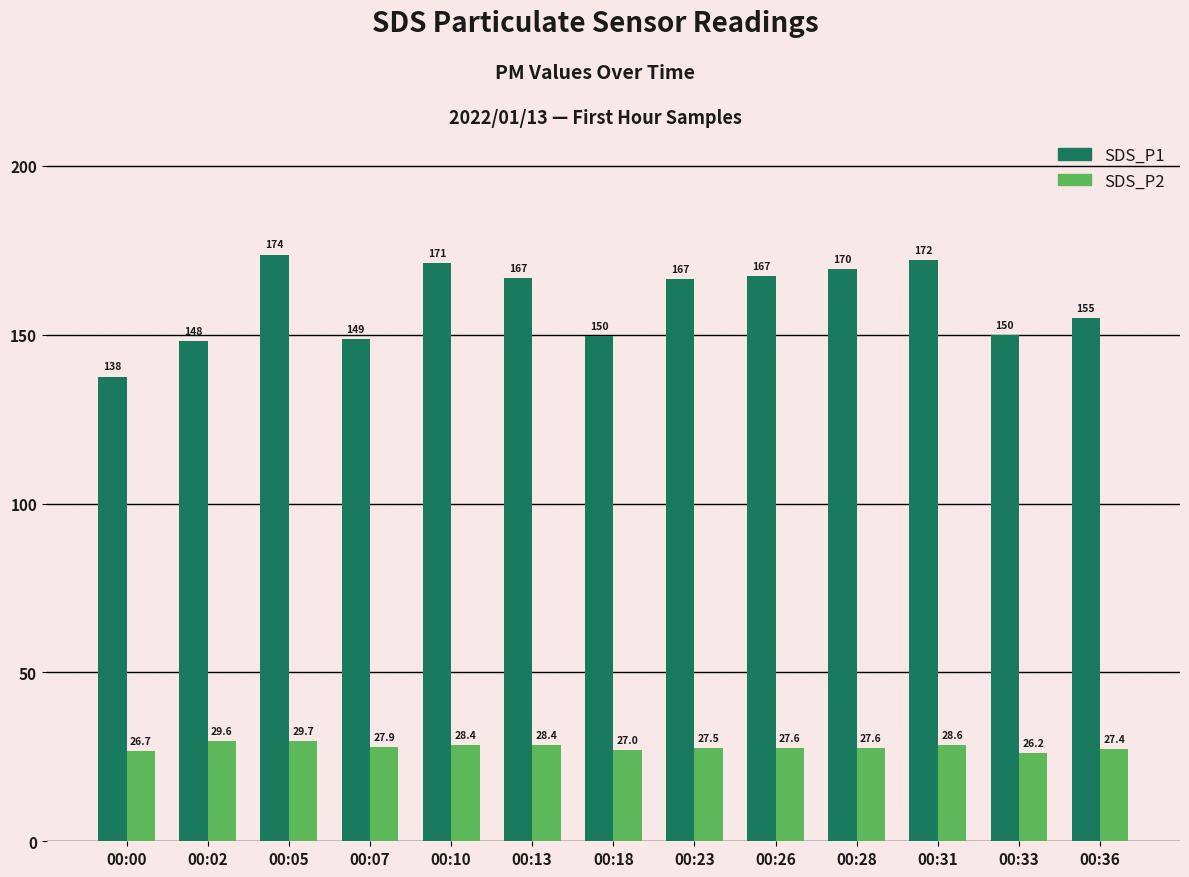

What is the value of the SDS_P2 bar at the 11th from the left?

28.6